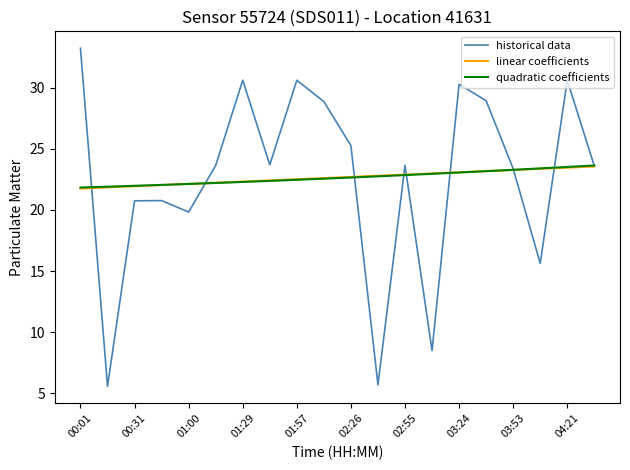

Which series has the widest spread of values?

historical data